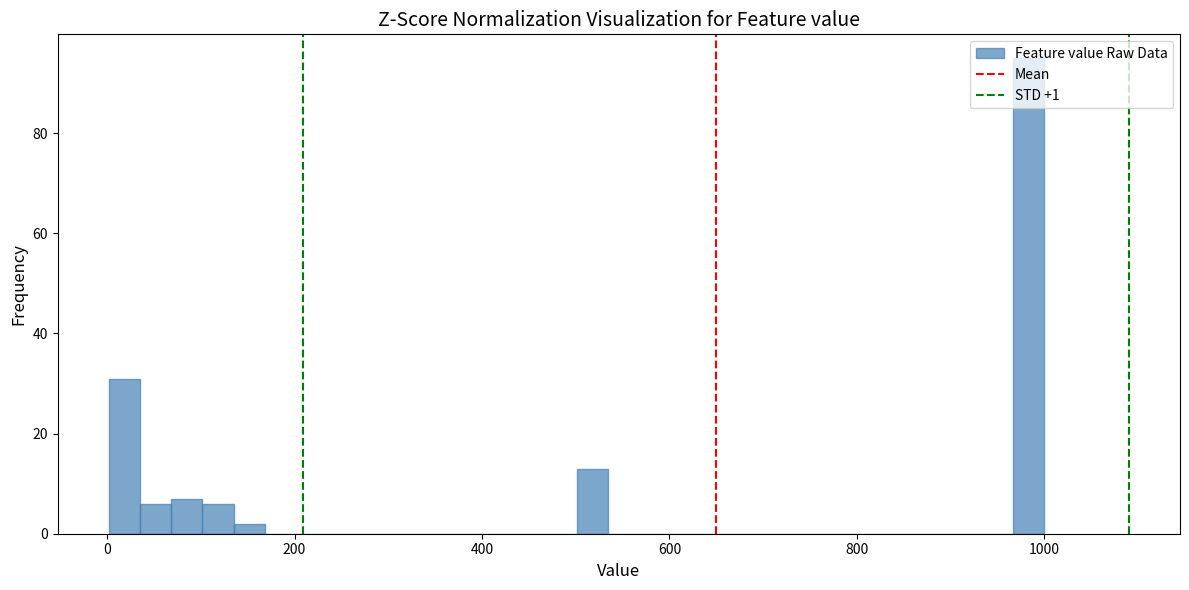

Read against the x-axis, roughly where is the centre of the tallest bar?

980